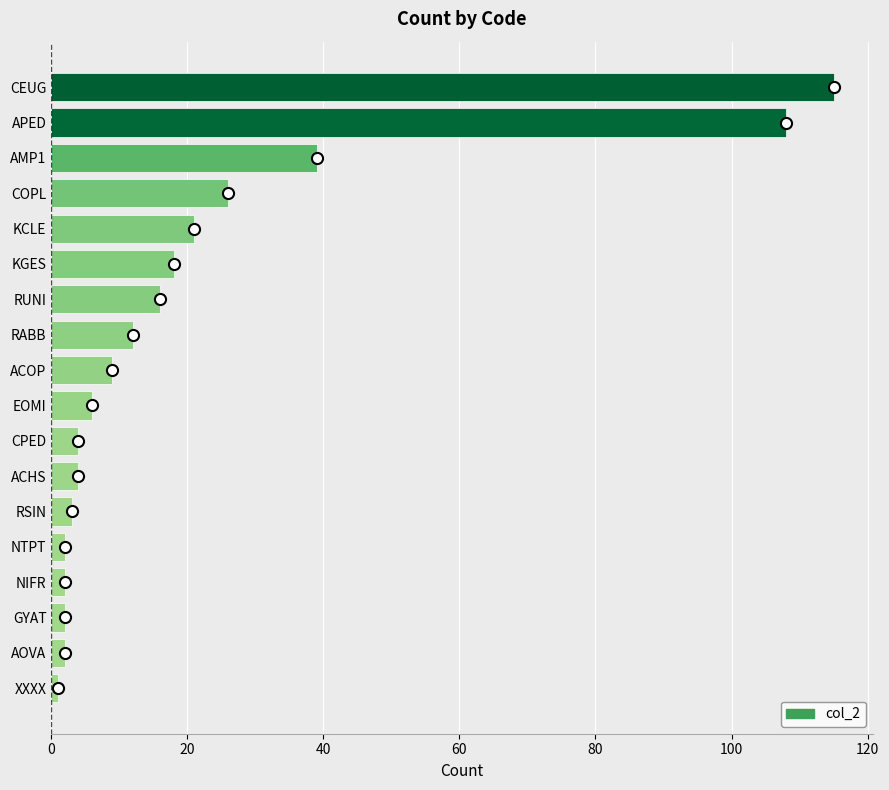

Where is the data nearest to the value 58?

AMP1